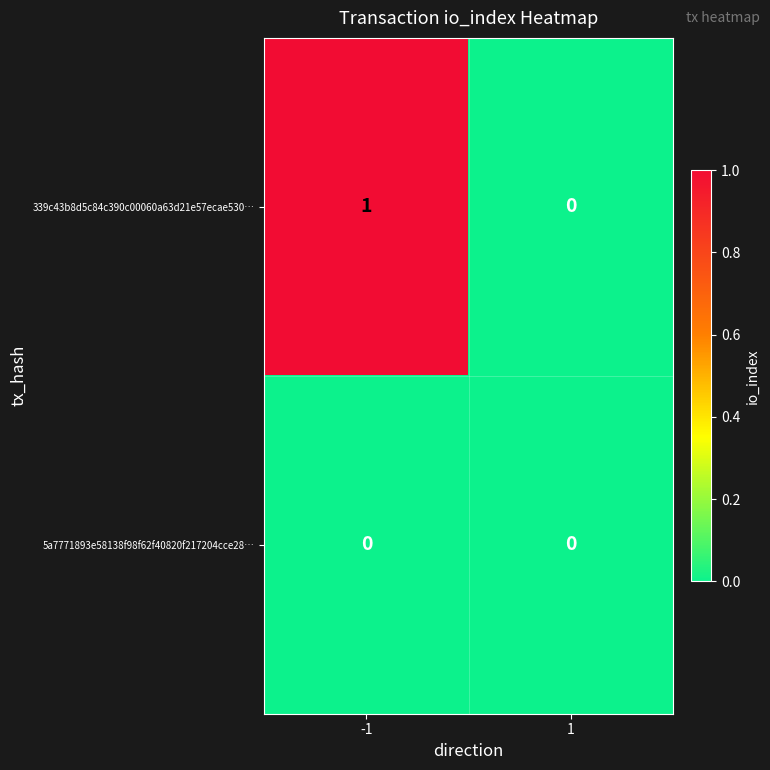

Count the number of data series in this chart.

2